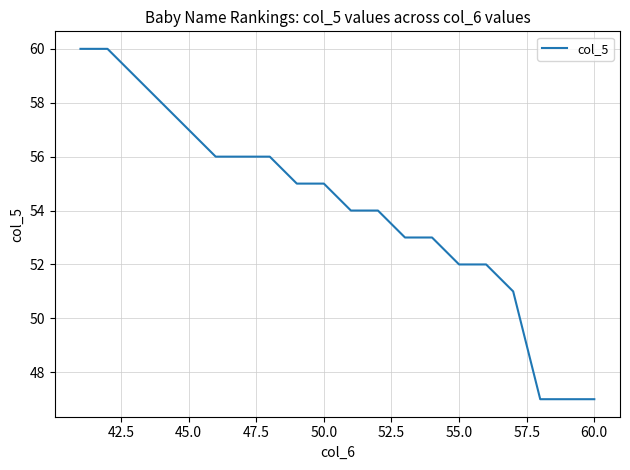

What is the difference between the maximum and minimum values?

13